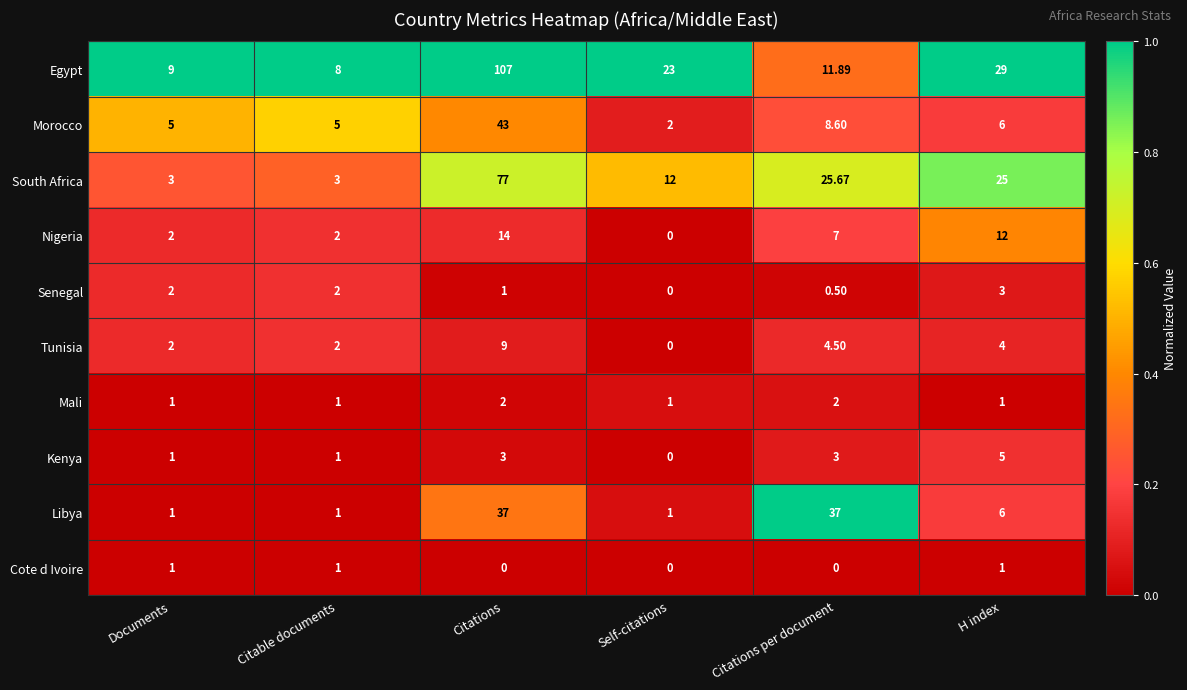

List the series in order of their peak value, lowest first.

Cote d Ivoire, Mali, Senegal, Kenya, Tunisia, Nigeria, Libya, Morocco, South Africa, Egypt